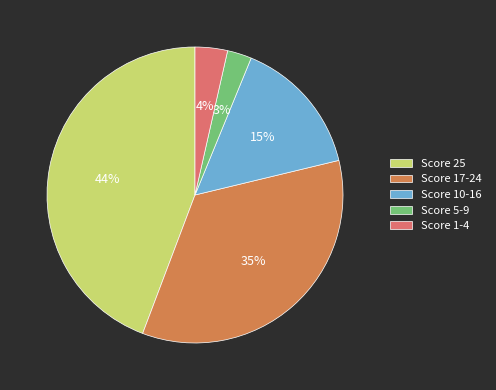

What is the smallest slice in the pie chart?

Score 5-9